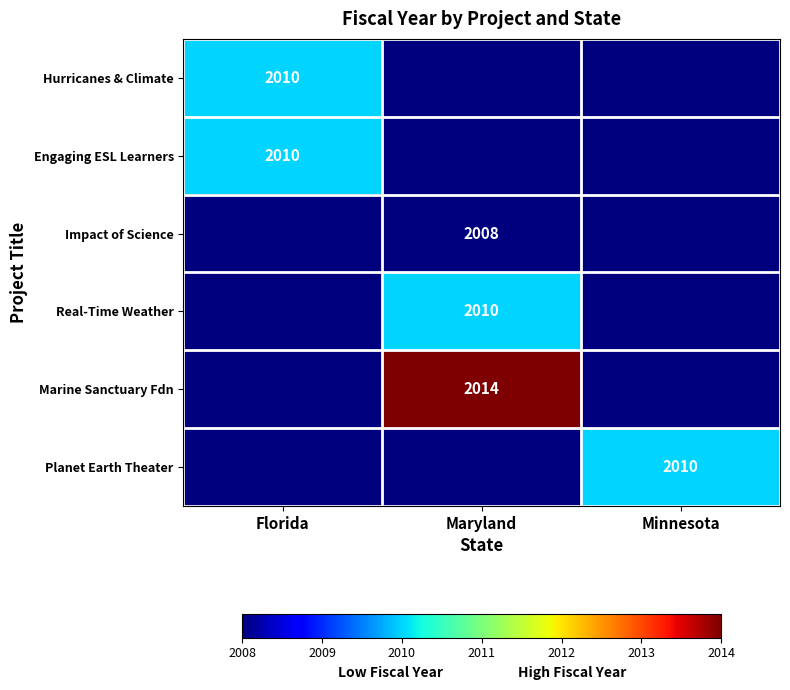

At which category is the sum across all series the highest?

Maryland